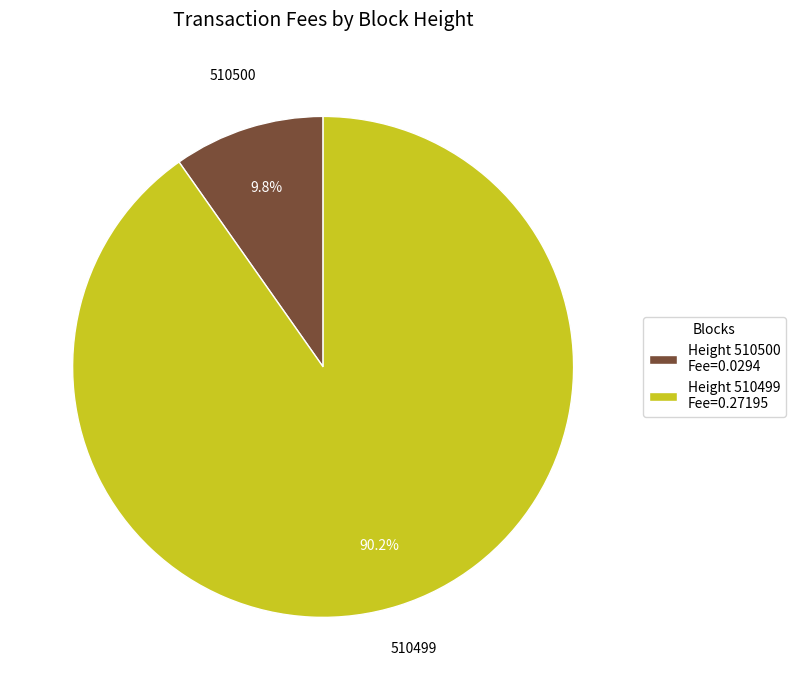

Which has a higher value, Height 510500 Fee=0.0294 or Height 510499 Fee=0.27195?

Height 510499 Fee=0.27195